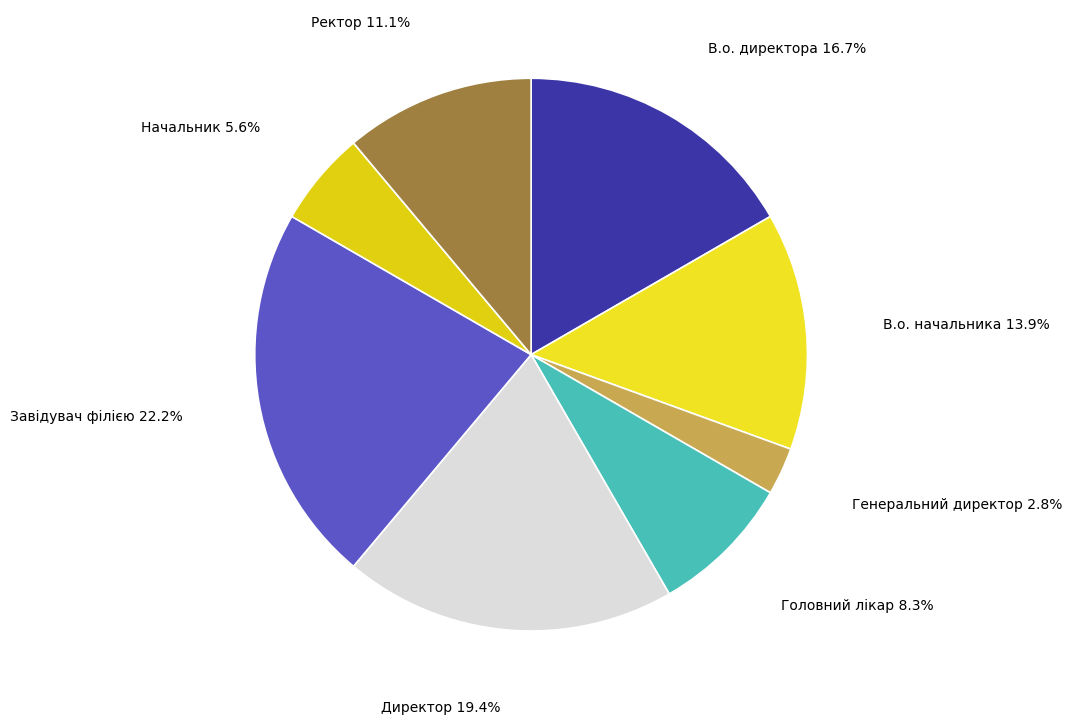

To the nearest percent, what percentage of the pie is Головний лікар?

8%